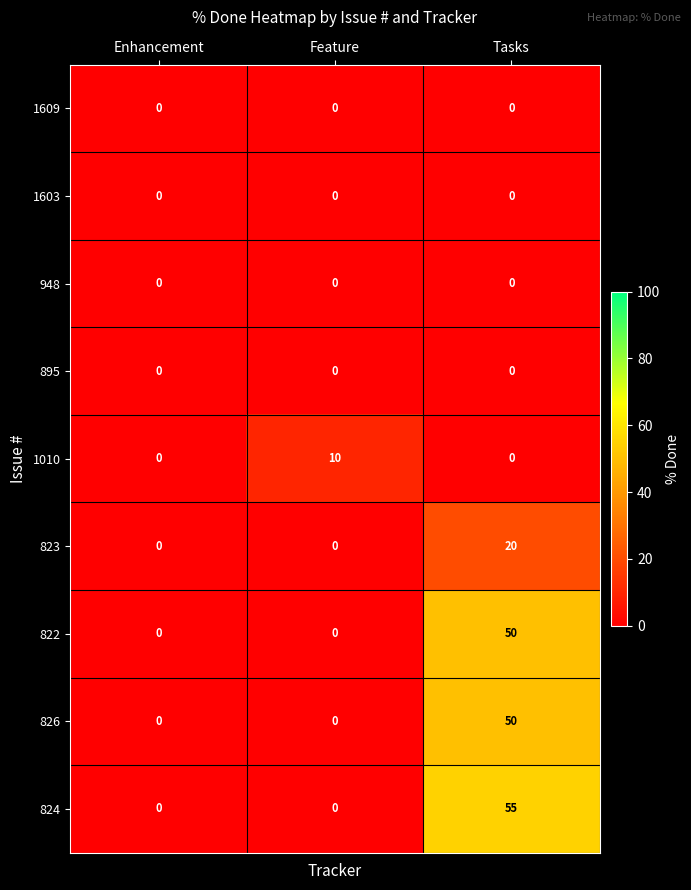

The 824 series shows 0 at Feature. True or false?

True